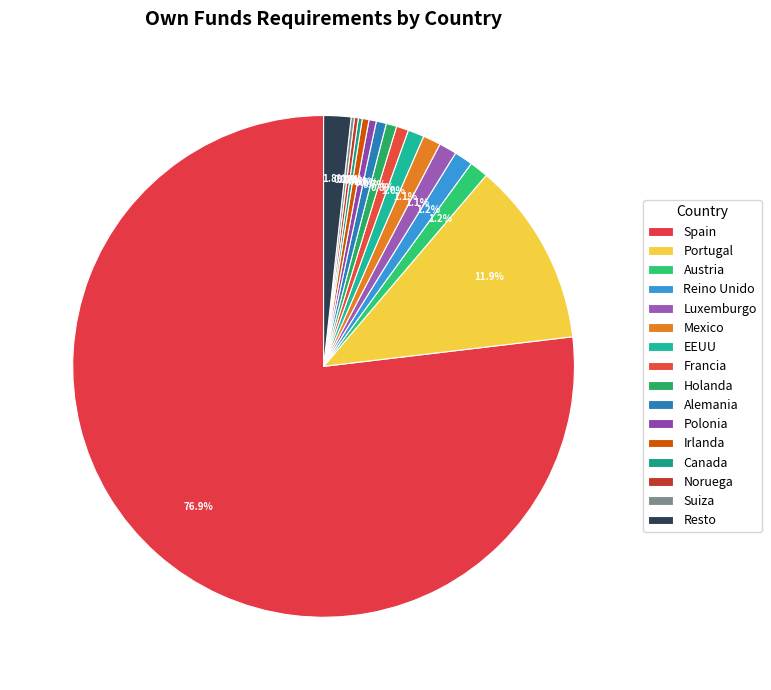

What is the total percentage of Francia and EEUU?

1.8%